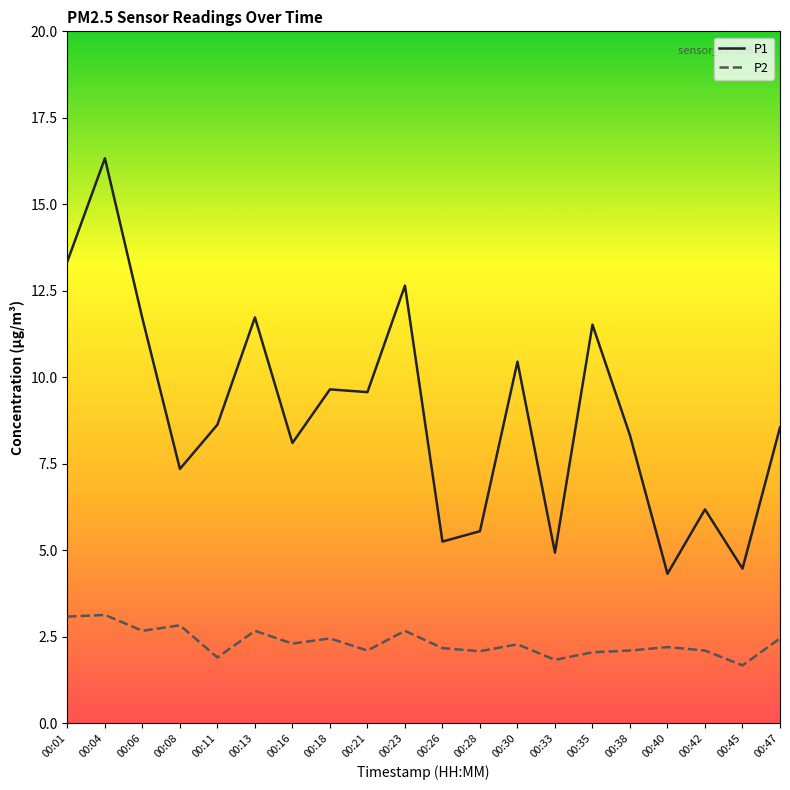

Does the chart display data point markers on the line(s)?

No